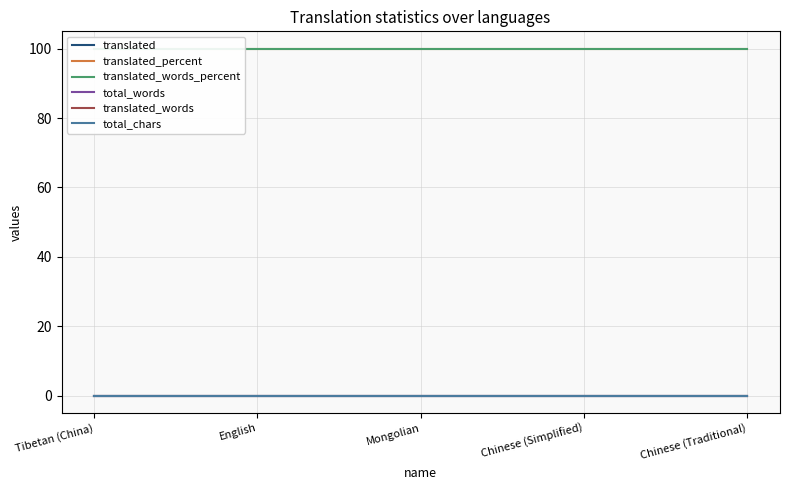

True or false: translated_words_percent and translated intersect in this chart.

False